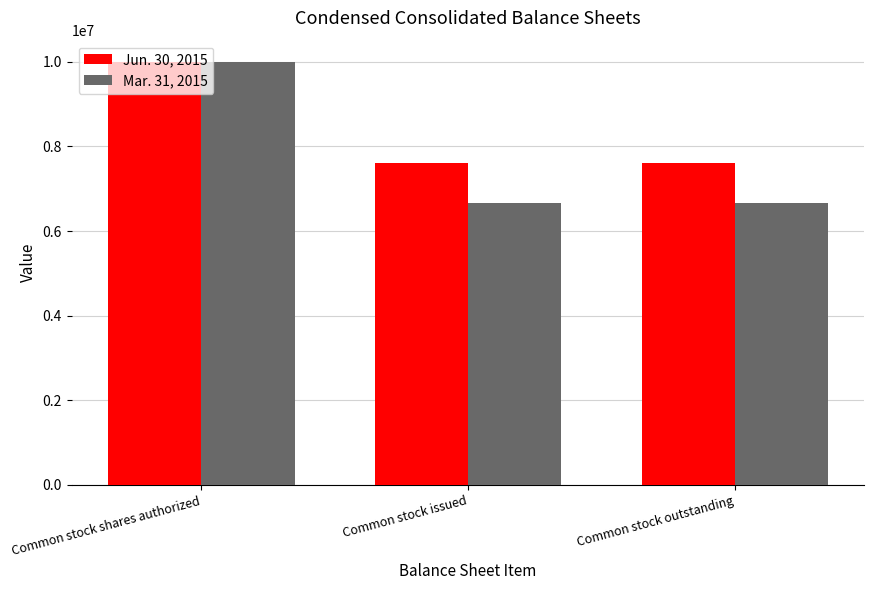

At which category is the sum across all series the highest?

Common stock shares authorized